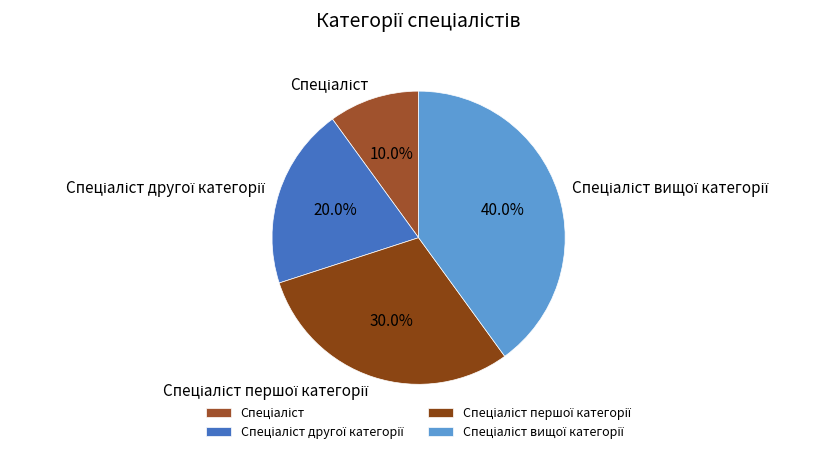

Is there any slice that represents more than half of the pie?

No